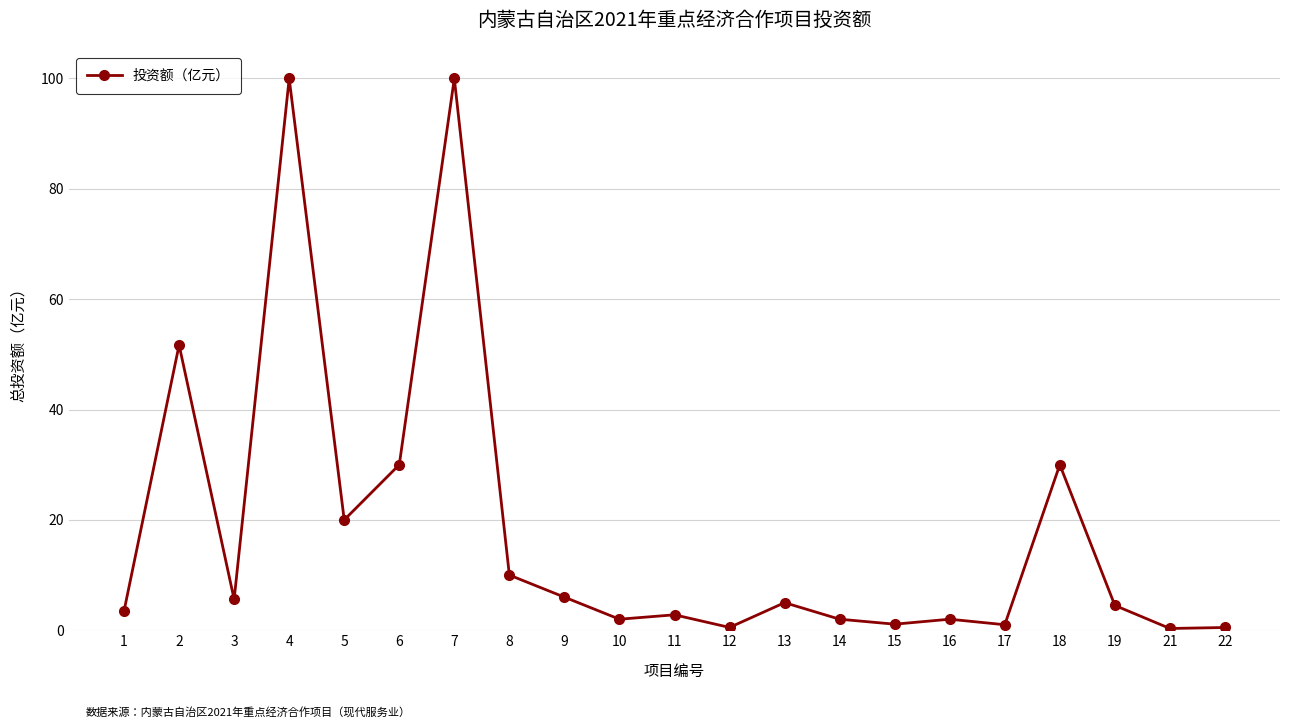

At which category does the data reach its first local valley?

3